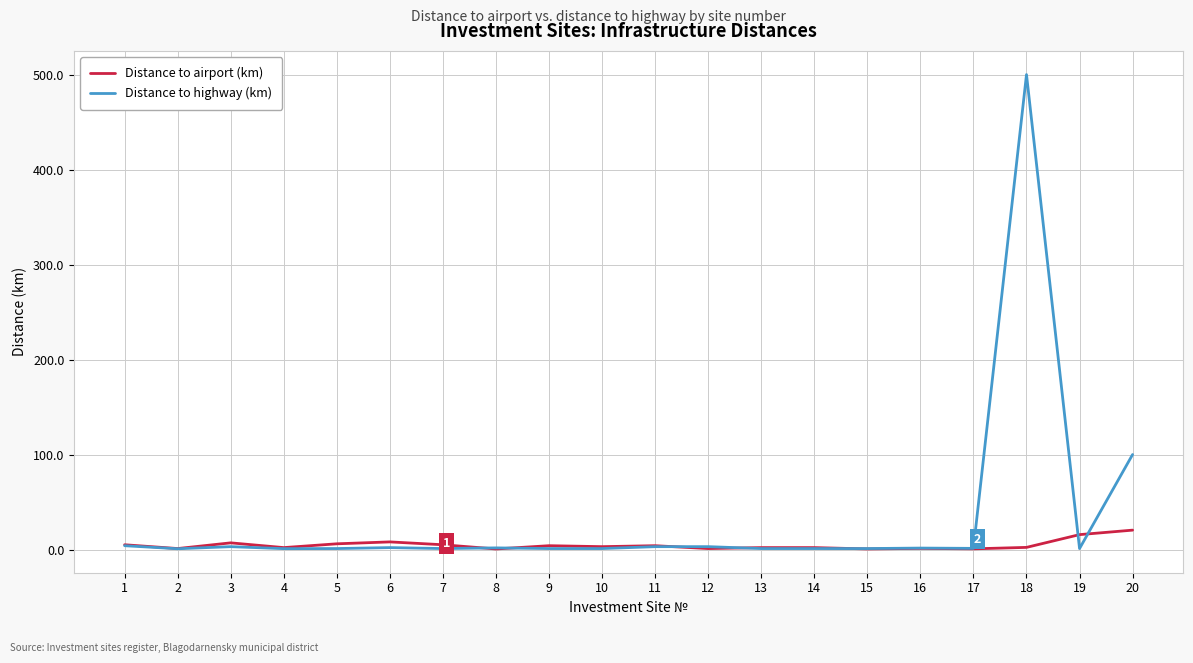

Which series has the largest total across all categories?

Distance to highway (km)